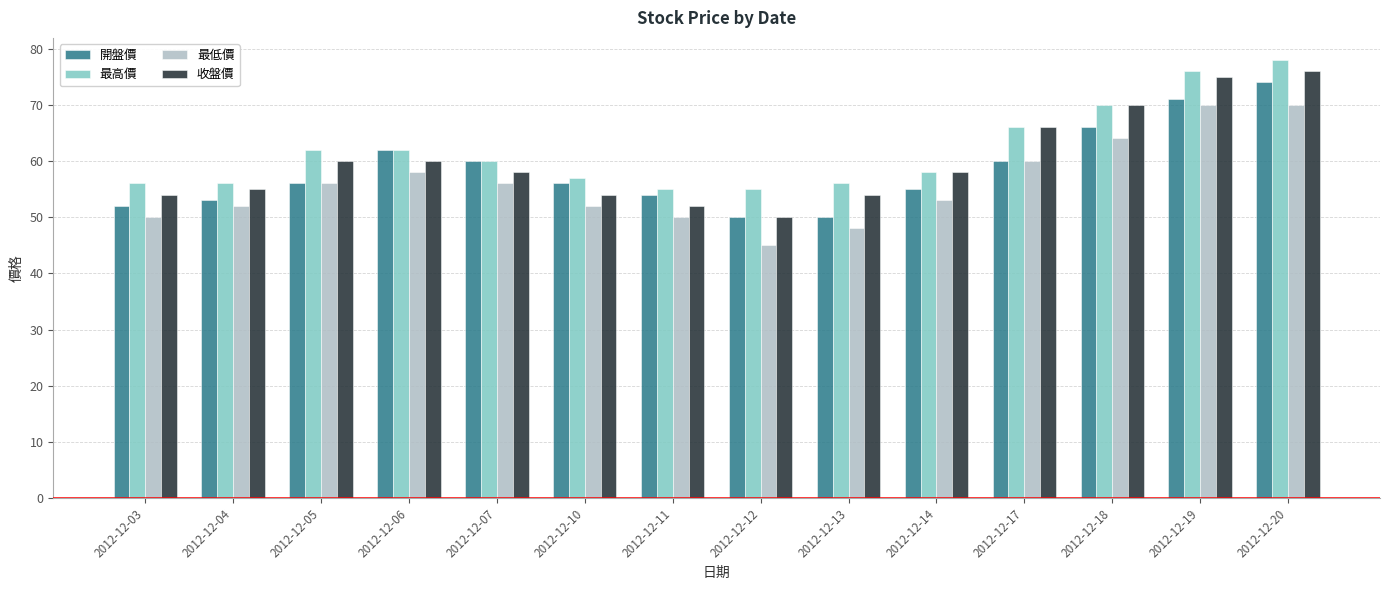

What is the difference between the highest and lowest values at 2012-12-07?

4